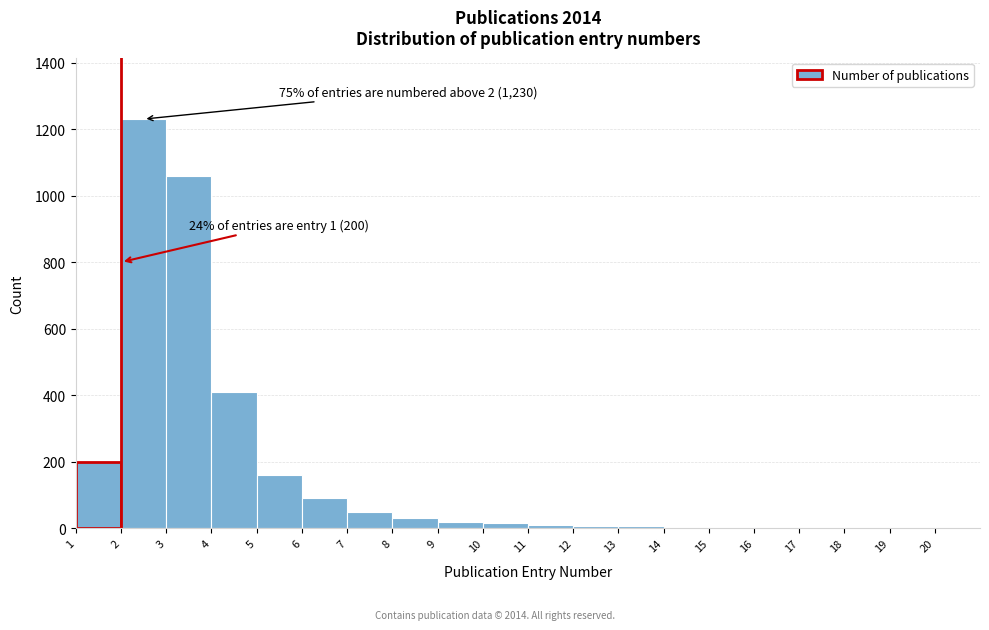

What is the sum of all values?

3307